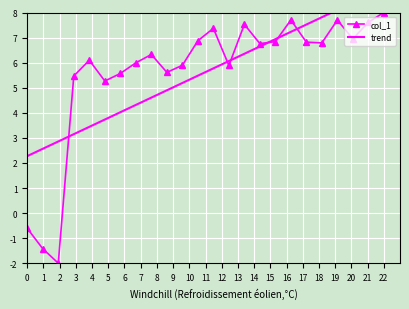

True or false: col_1 has more than 0 points higher than both neighbors.

True